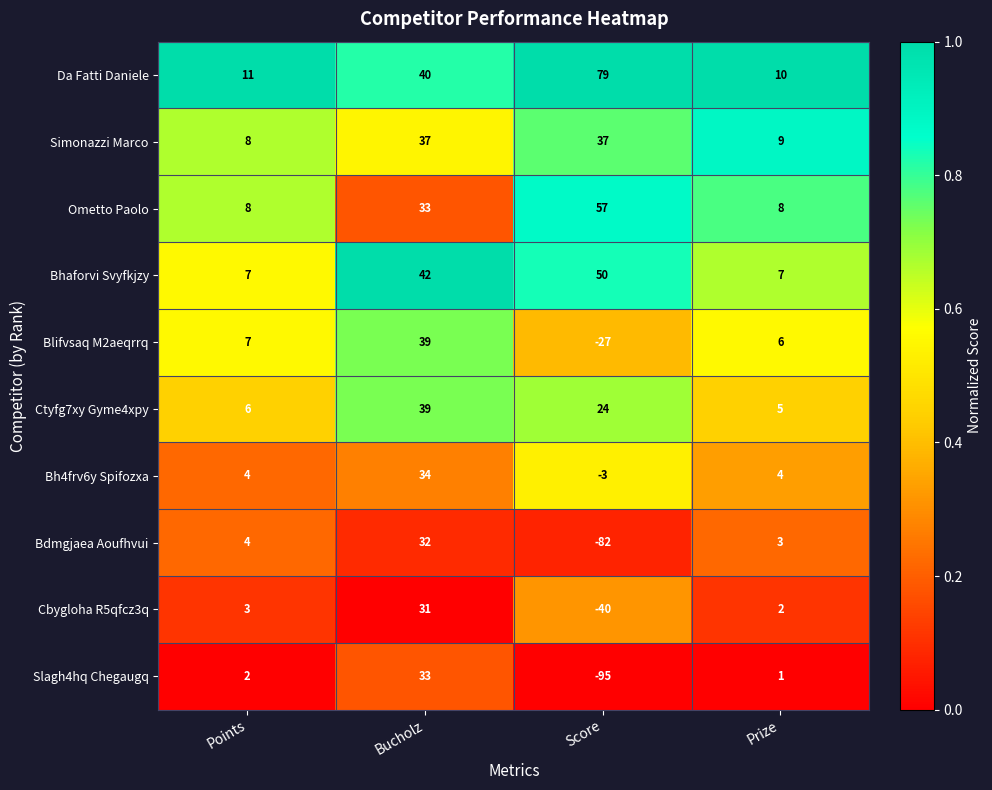

True or false: Bh4frv6y Spifozxa has a value of -5 at Score.

False